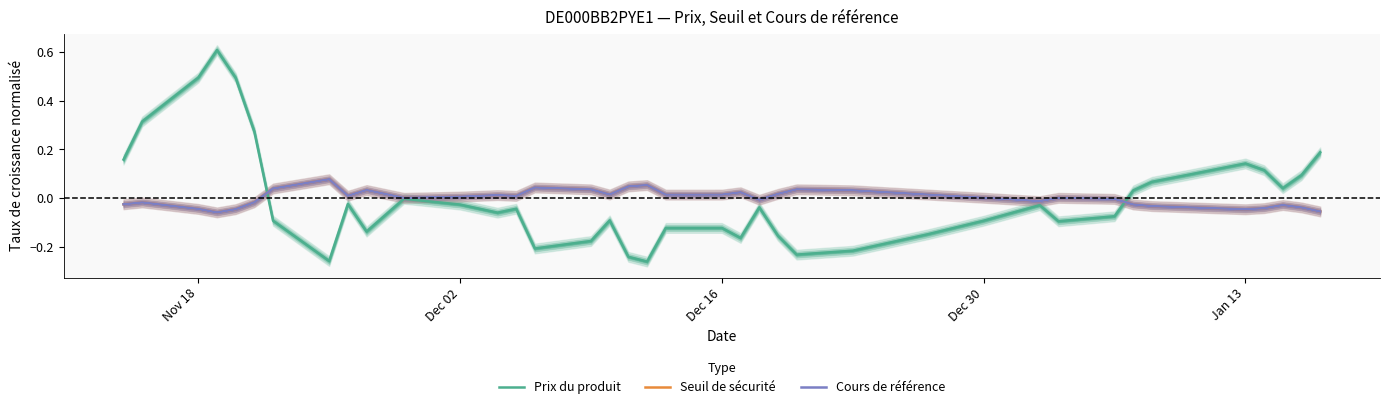

What is the maximum value for Prix du produit?

0.6